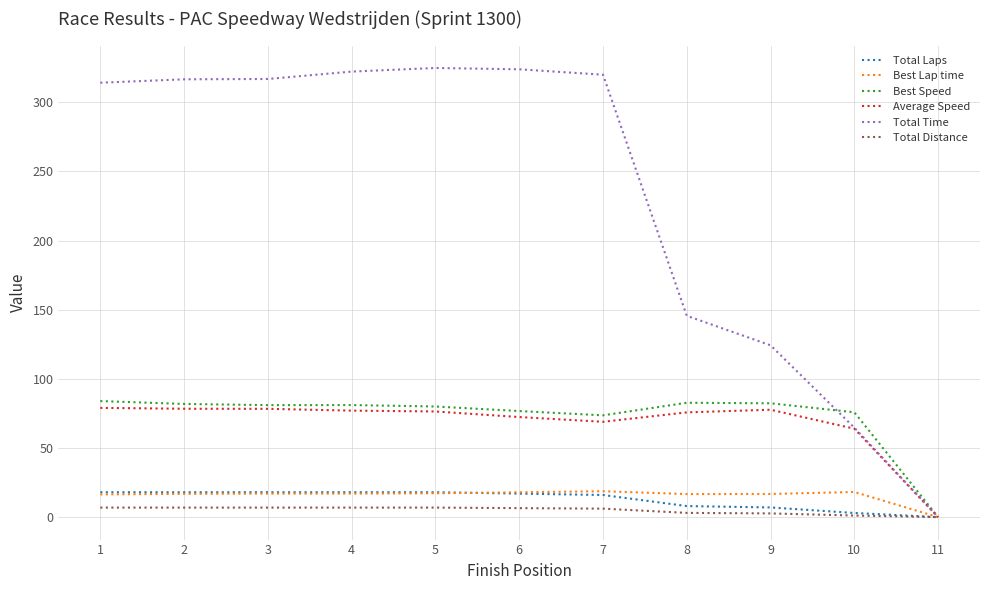

What is the difference between the maximum and minimum values in the Average Speed series?

79.0